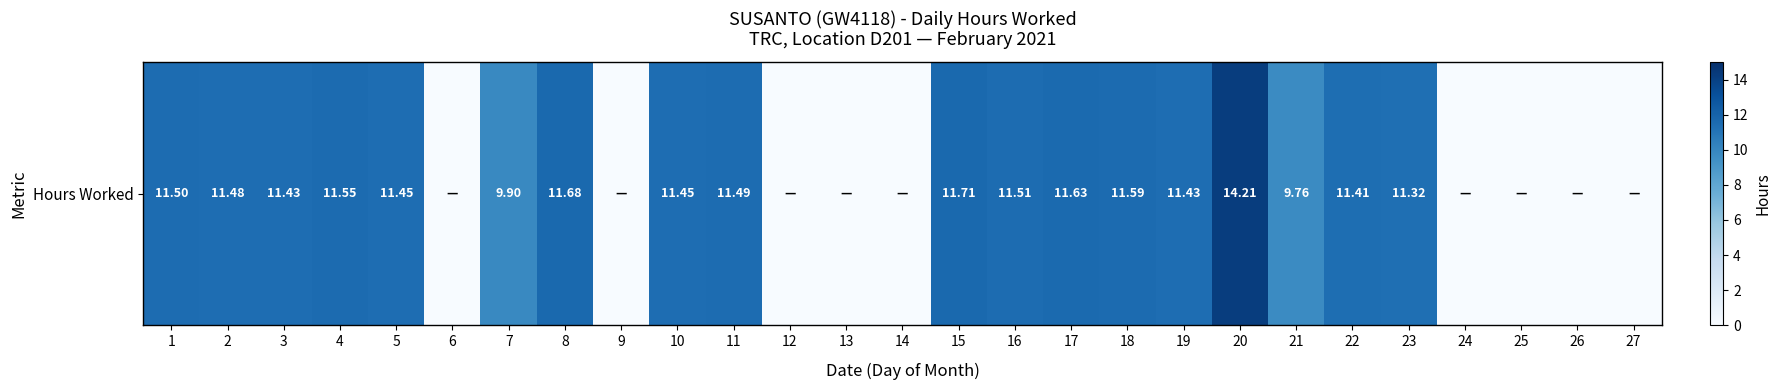

Count the number of categories in the chart.

27